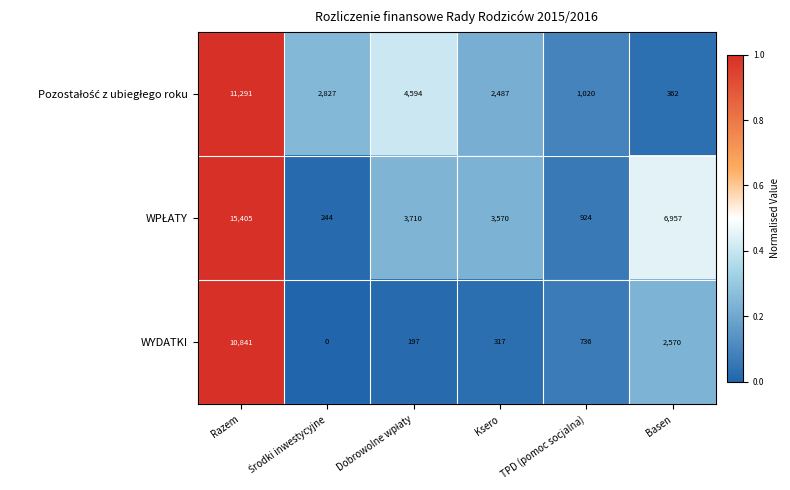

What is the spread (max minus min) of values at TPD (pomoc socjalna)?

284